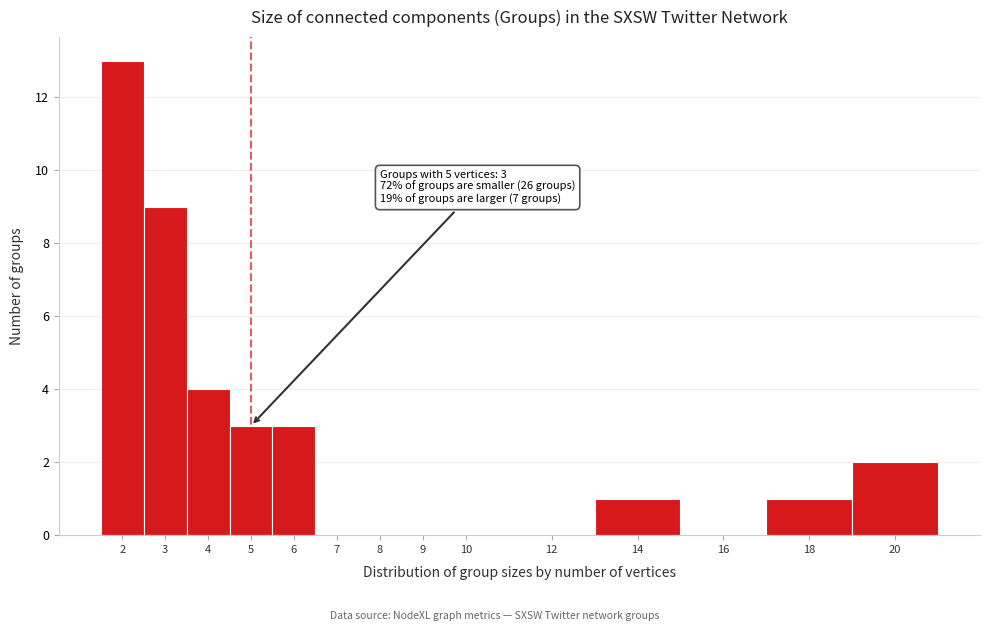

Which range on the x-axis has the tallest bar?

1.5 to 2.5